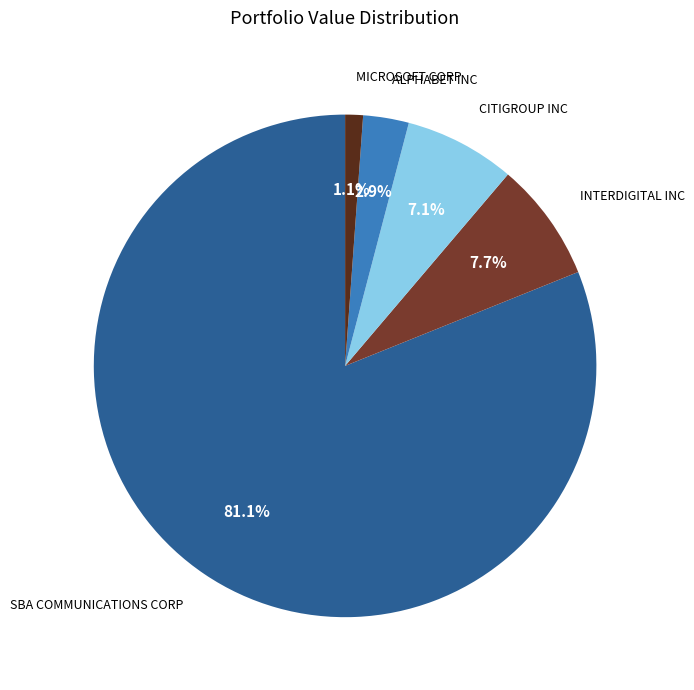

Combined, do ALPHABET INC and MICROSOFT CORP account for over 50%?

No